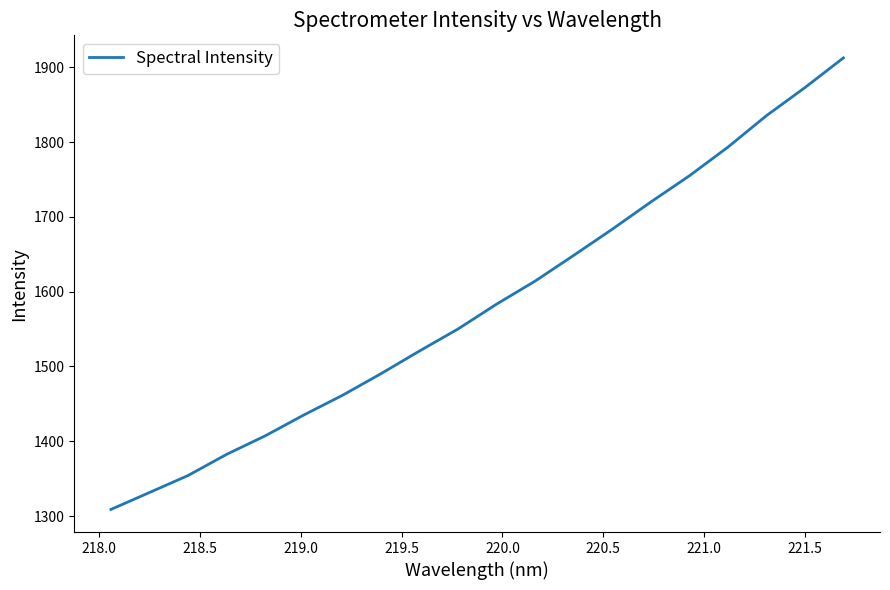

Reading left to right, transcribe all the data shown in this chart.

1308.8	1331.5	1354.2	1382.5	1407.2	1435.1	1461.4	1490.3	1520.7	1550.1	1583.4	1614.2	1648.5	1683.5	1719.9	1754.9	1793.2	1835.3	1872.9	1912.6